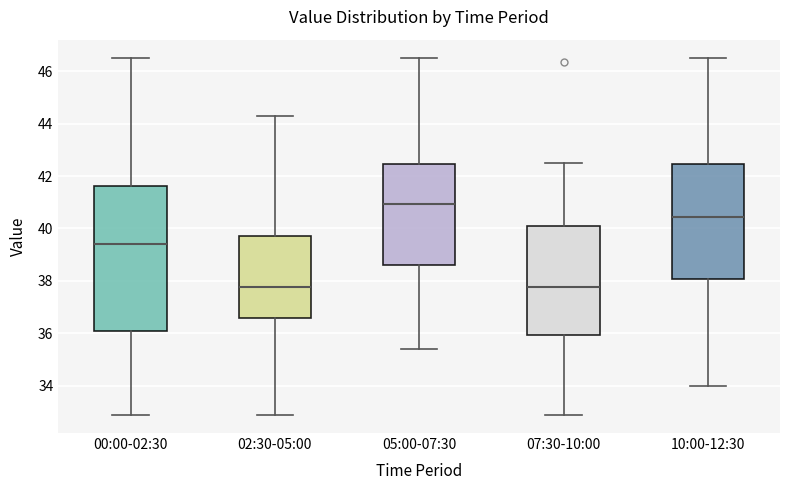

Where does the median line of the box for 07:30-10:00 sit on the y-axis? The values are not printed on the chart, so give them approximately, as read against the axis.

37.8